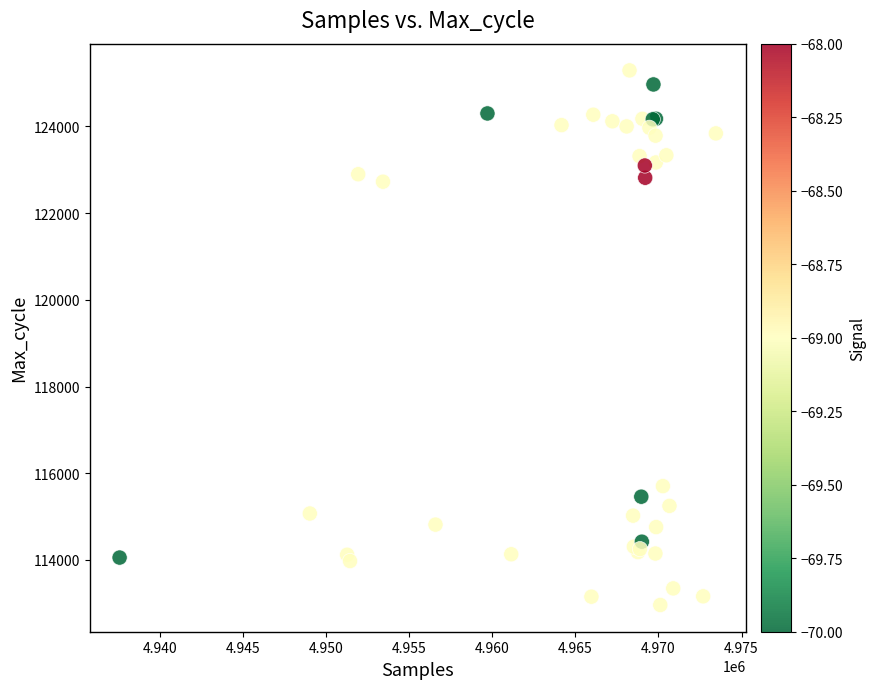

What Y value in the scatter plot is closest to 119127?

115704